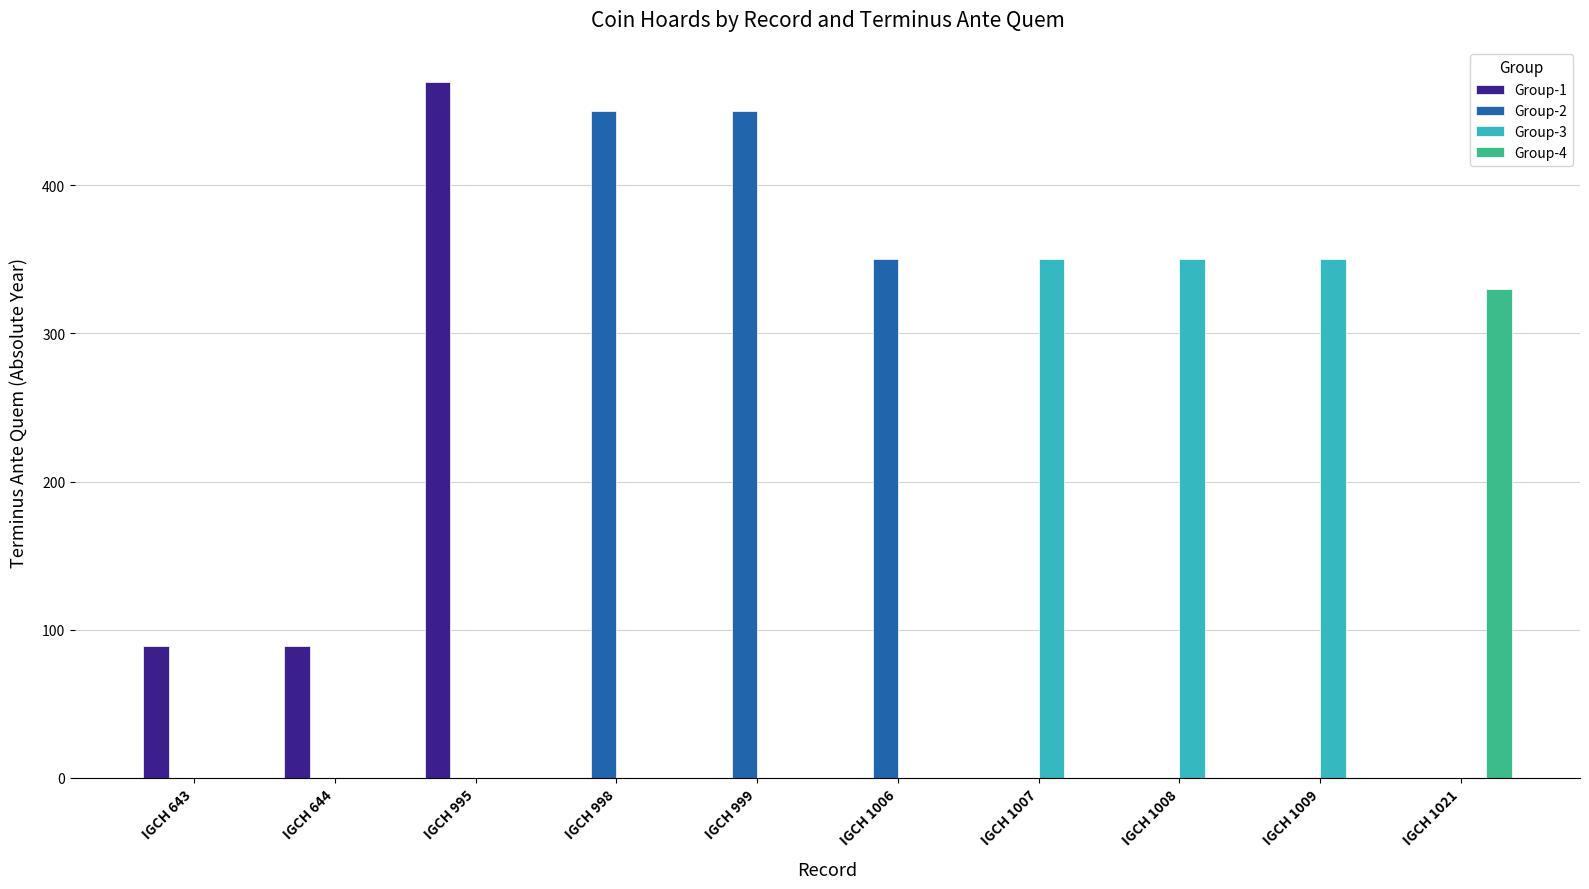

Reading left to right, what are all the values shown in this chart?

Group-1: 89	89	470	0	0	0	0	0	0	0
Group-2: 0	0	0	450	450	350	0	0	0	0
Group-3: 0	0	0	0	0	0	350	350	350	0
Group-4: 0	0	0	0	0	0	0	0	0	330